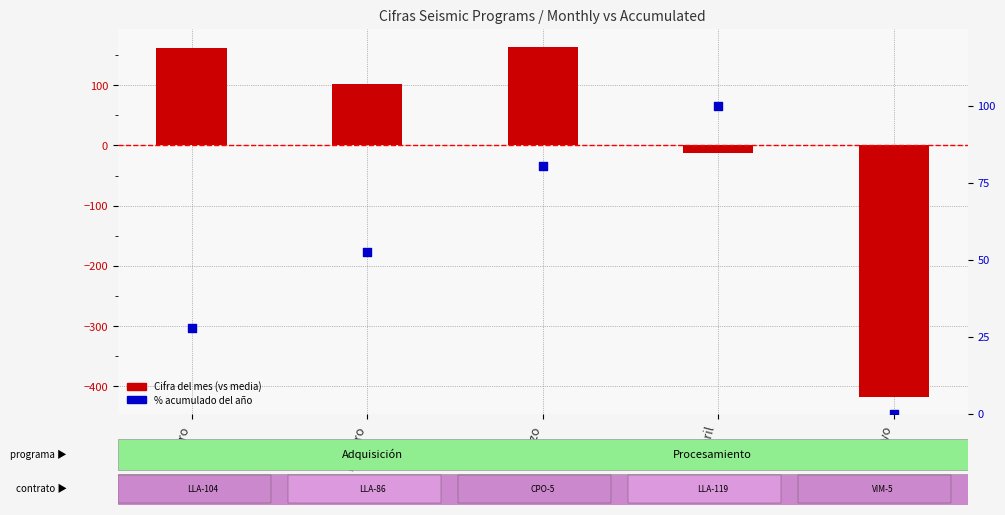

At how many categories does at least one series exceed 56?

4